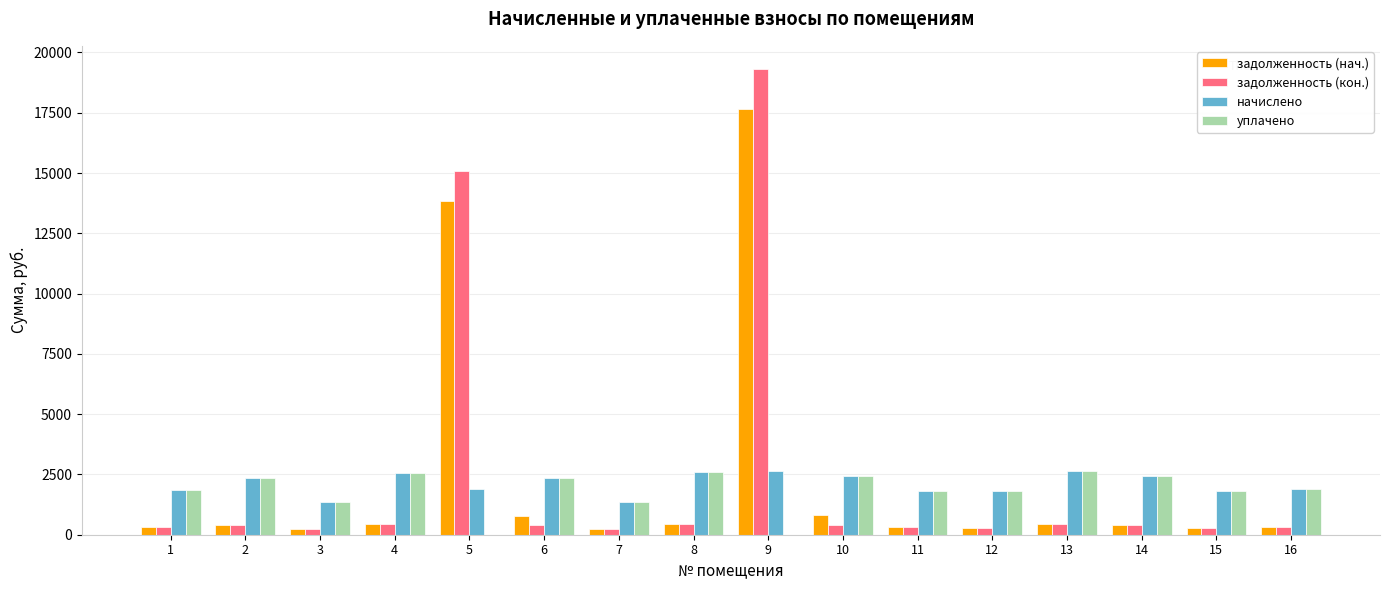

Is the value of уплачено at 11 greater than the value of задолженность (кон.) at 9?

No